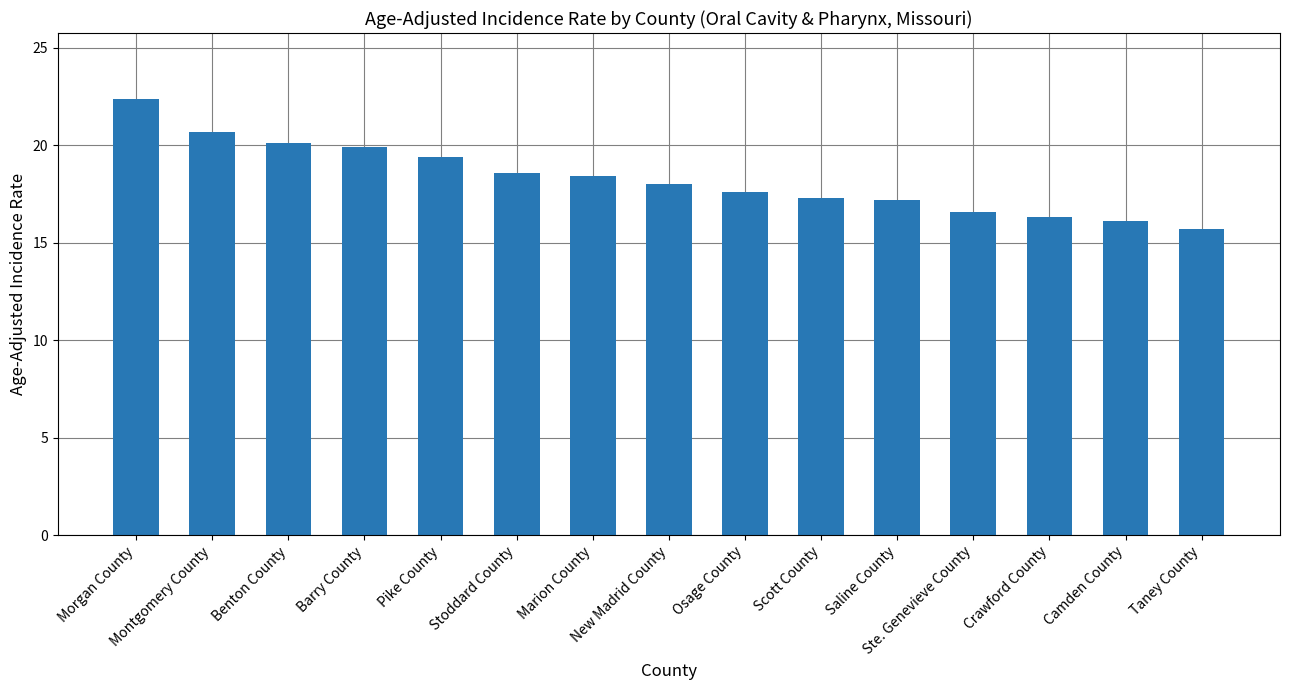

What is the minimum value shown in the chart?

15.7